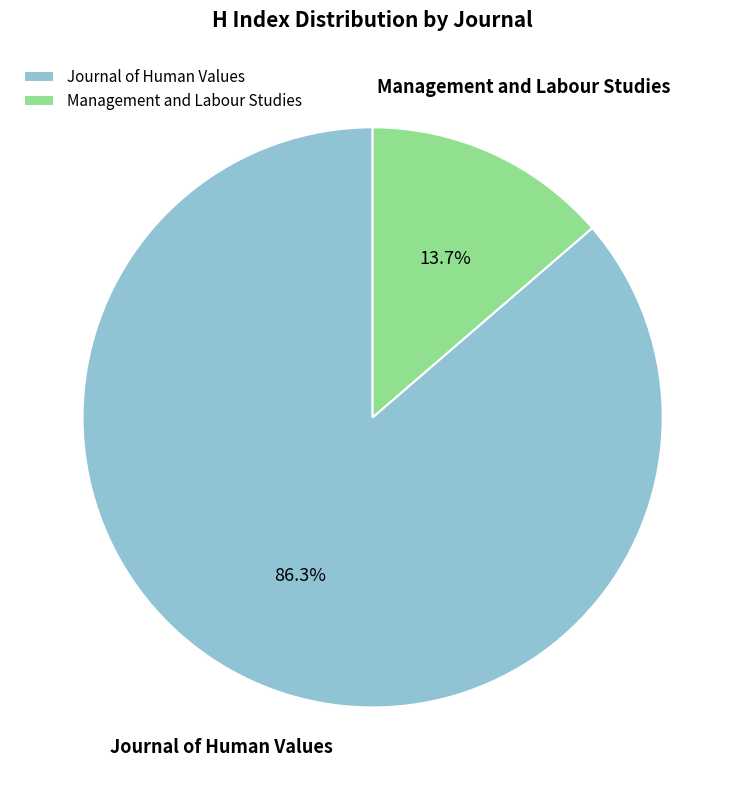

Does Management and Labour Studies account for over 50% of the chart?

No